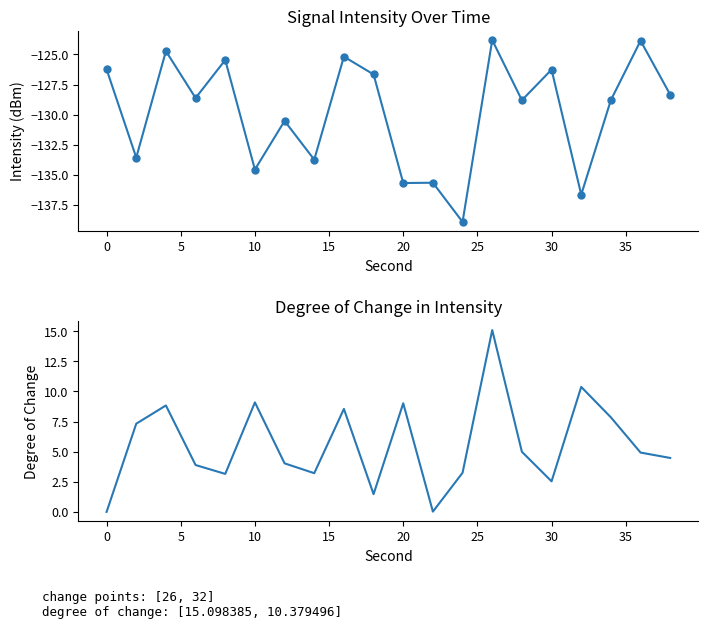

True or false: Degree of Change and intensity(dBm) intersect in this chart.

False